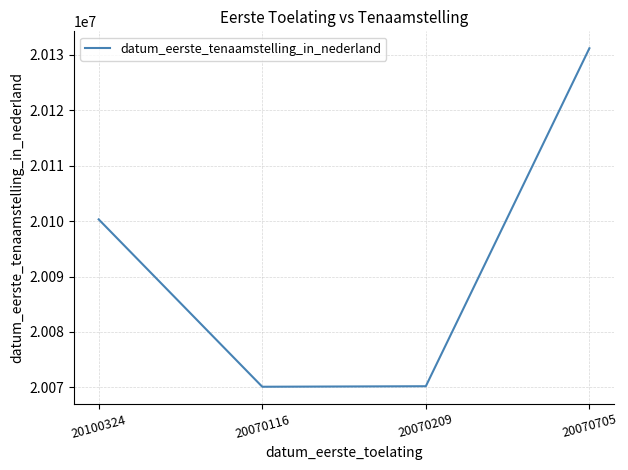

What is the ratio of the value at 20070209 to the value at 20070116?

1.0